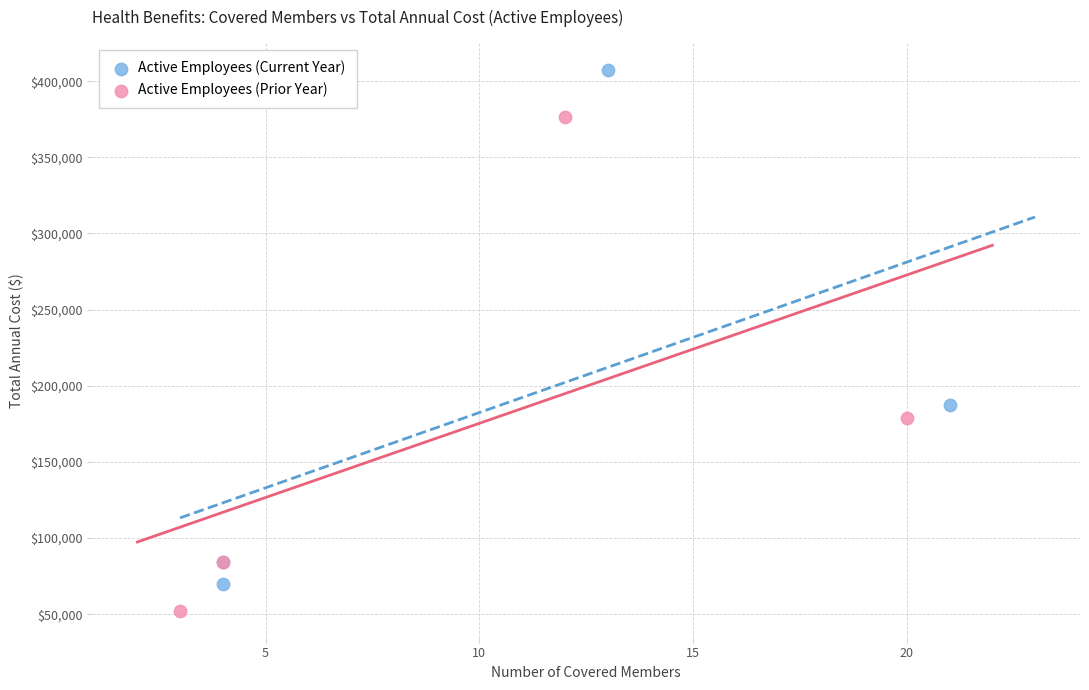

Which series contains the lowest Y value?

Active Employees (Prior Year)